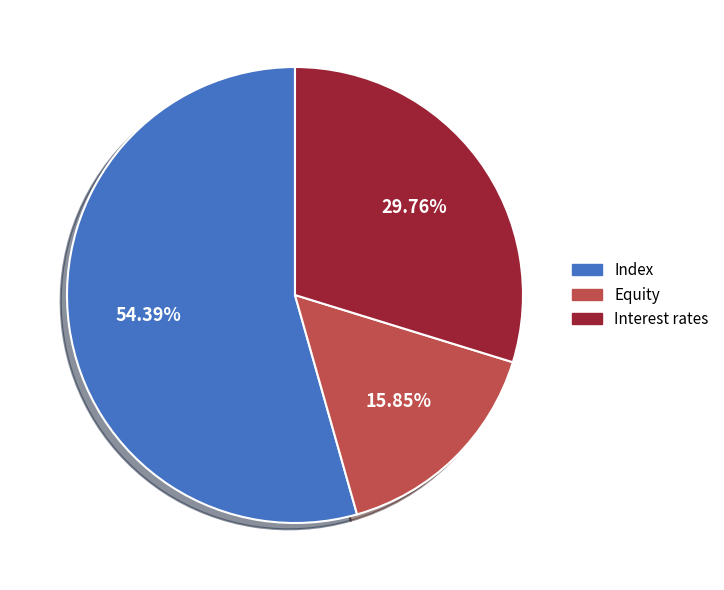

Does any single category account for the majority?

Yes